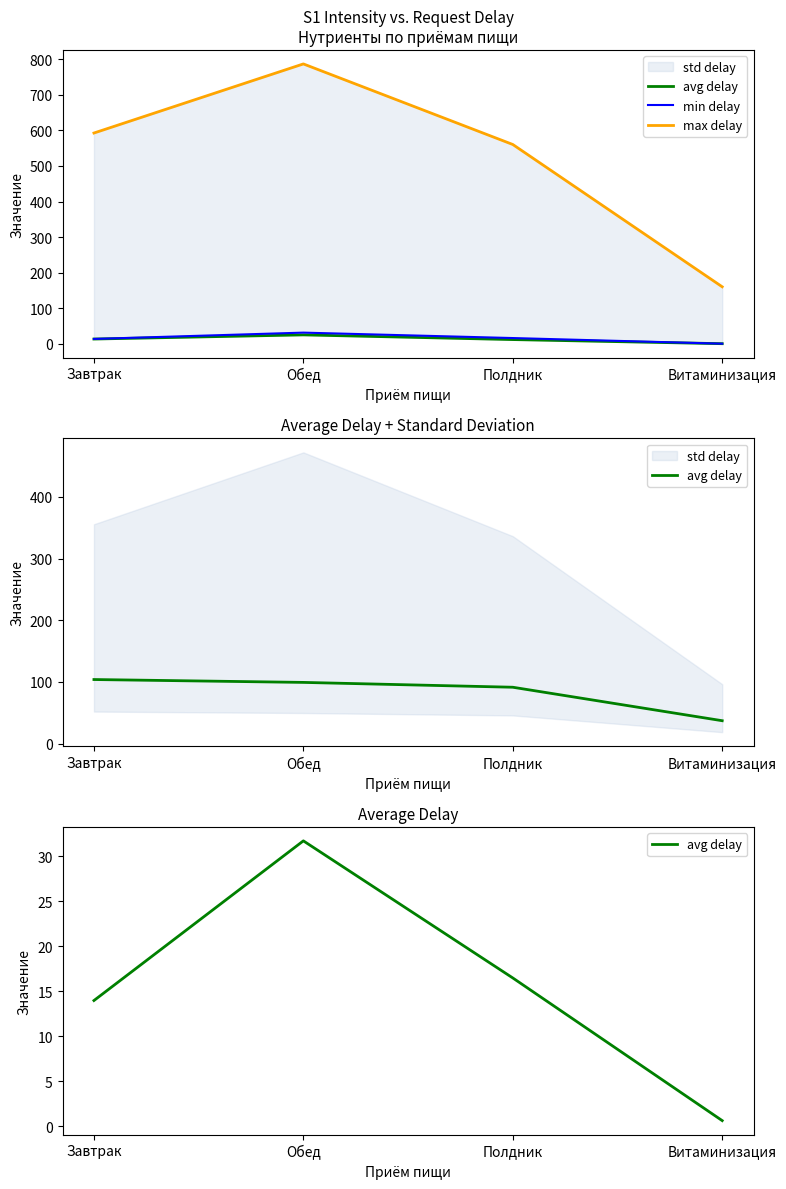

Reading left to right, extract all data points from this chart.

avg delay: Завтрак=13.9	Обед=31.7	Полдник=16.5	Витаминизация=0.6
min delay: Завтрак=13.9	Обед=31.7	Полдник=16.5	Витаминизация=0.6
max delay: Завтрак=592.6	Обед=786.7	Полдник=560.4	Витаминизация=160.5